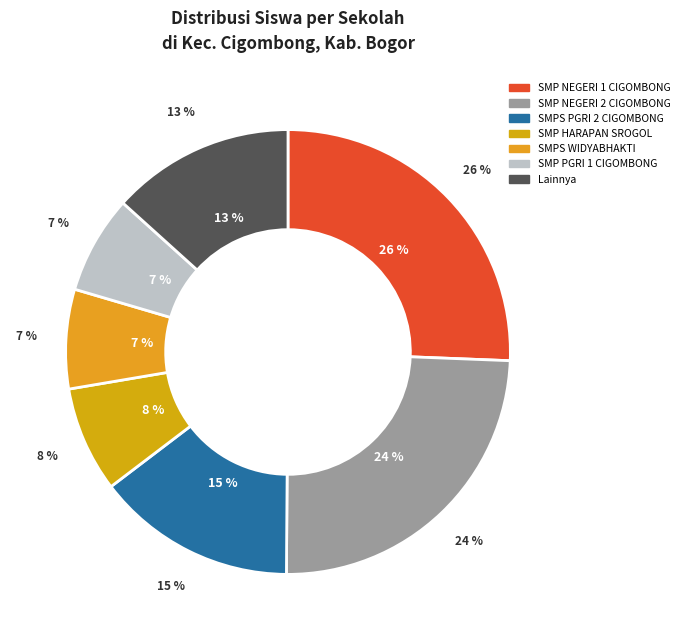

Does SMP IT AL KAHFI account for over 50% of the chart?

No